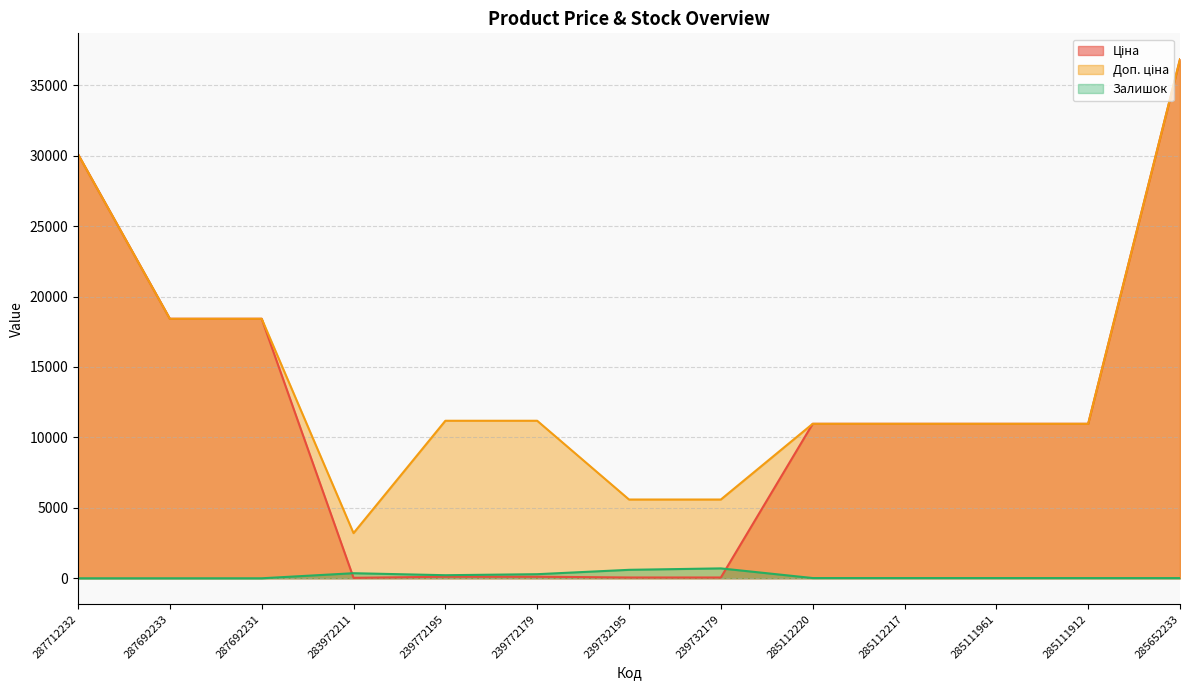

What is the difference between the Залишок values at 239772179 and 285112220?

273.0